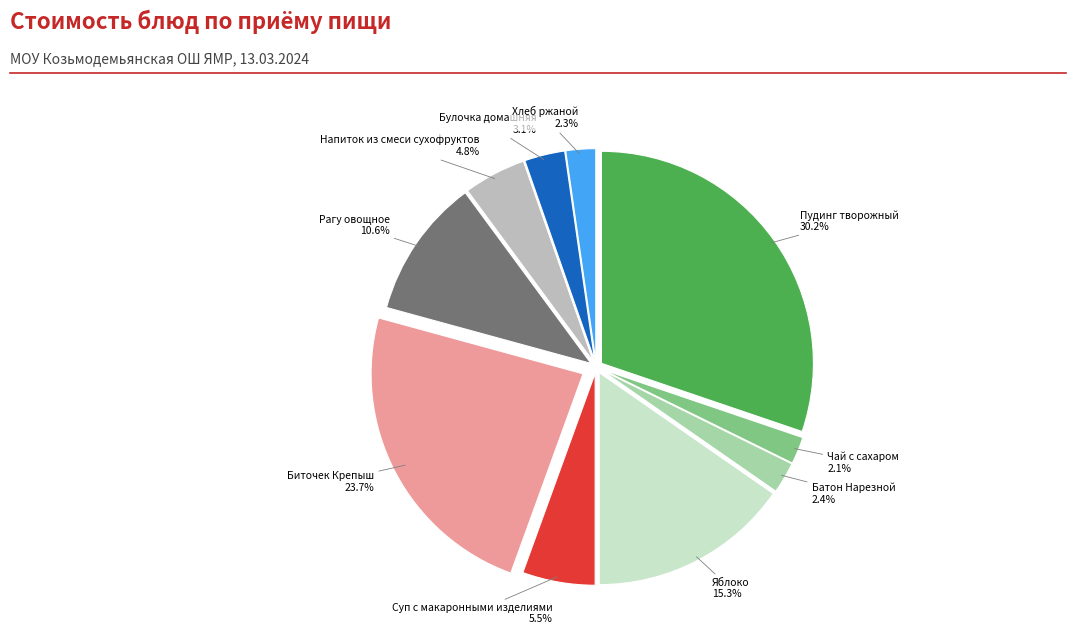

To the nearest percent, what portion does Яблоко represent?

15%